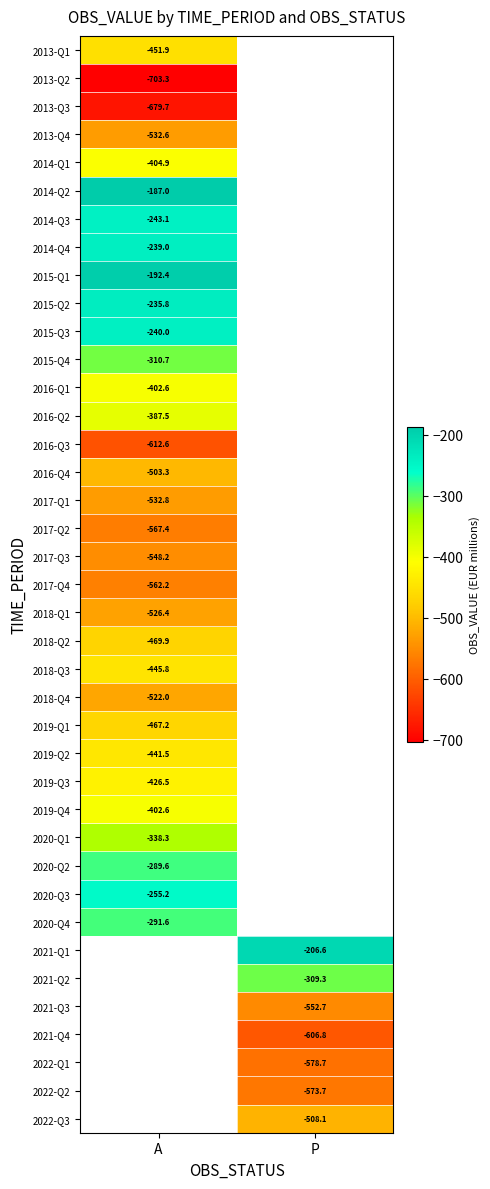

Between P and A, which is larger?

A